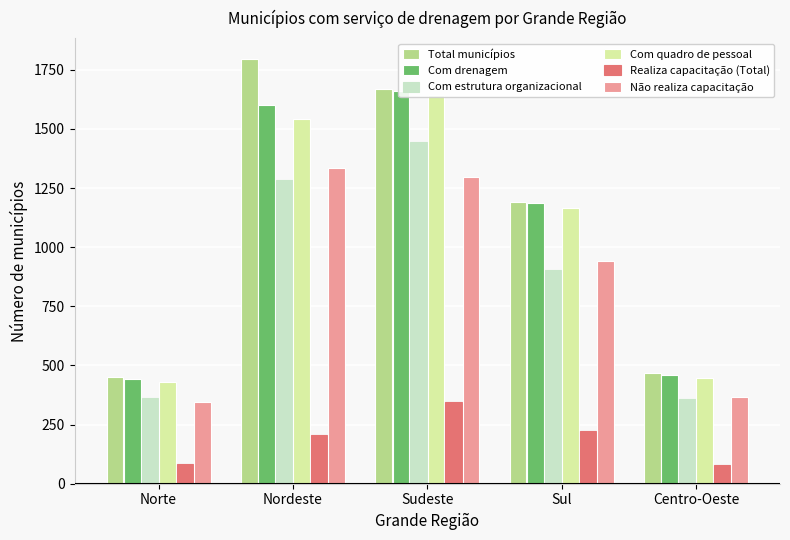

Rank the categories by Realiza capacitação (Total) value from highest to lowest.

Sudeste, Sul, Nordeste, Norte, Centro-Oeste